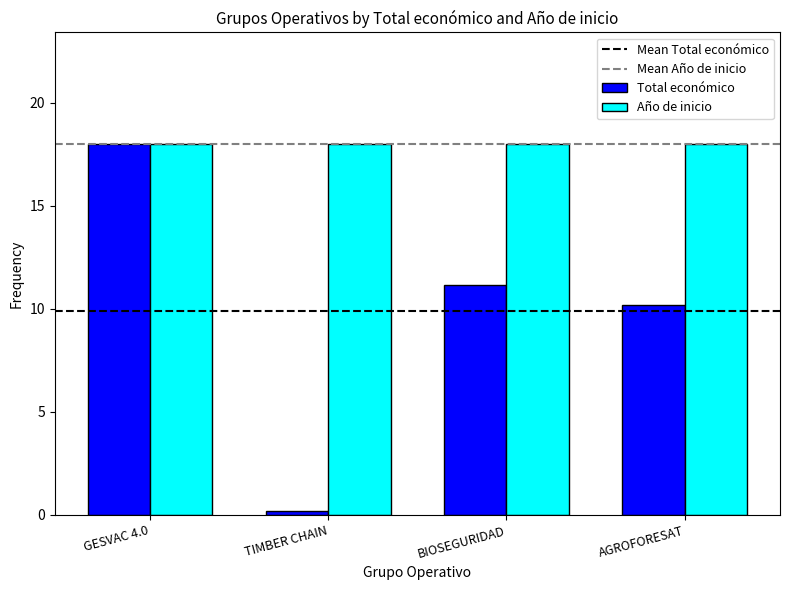

What is the label of the 1st bar from the left?

GESVAC 4.0